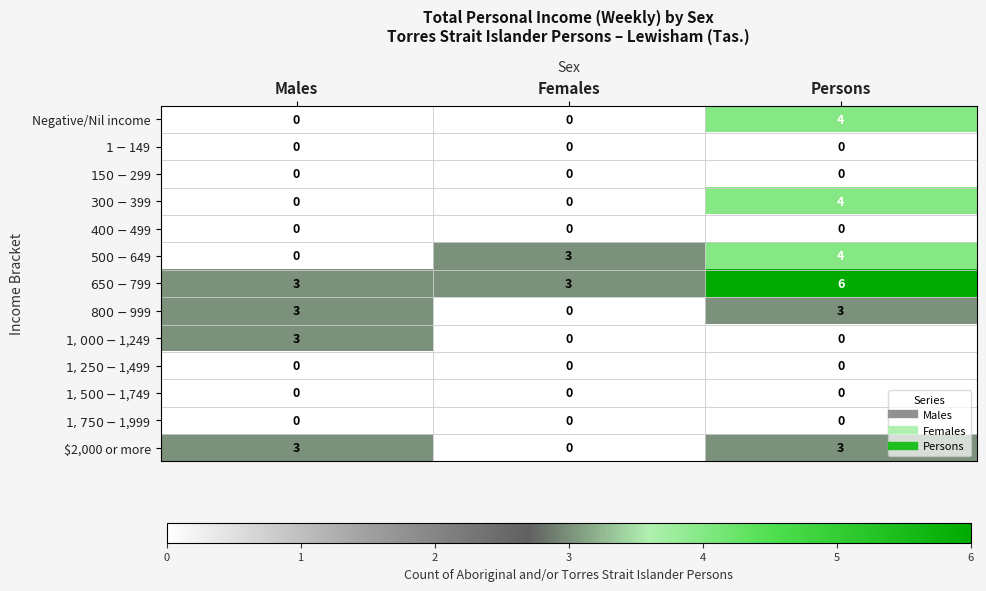

At which category does the chart reach its peak across all series?

Persons